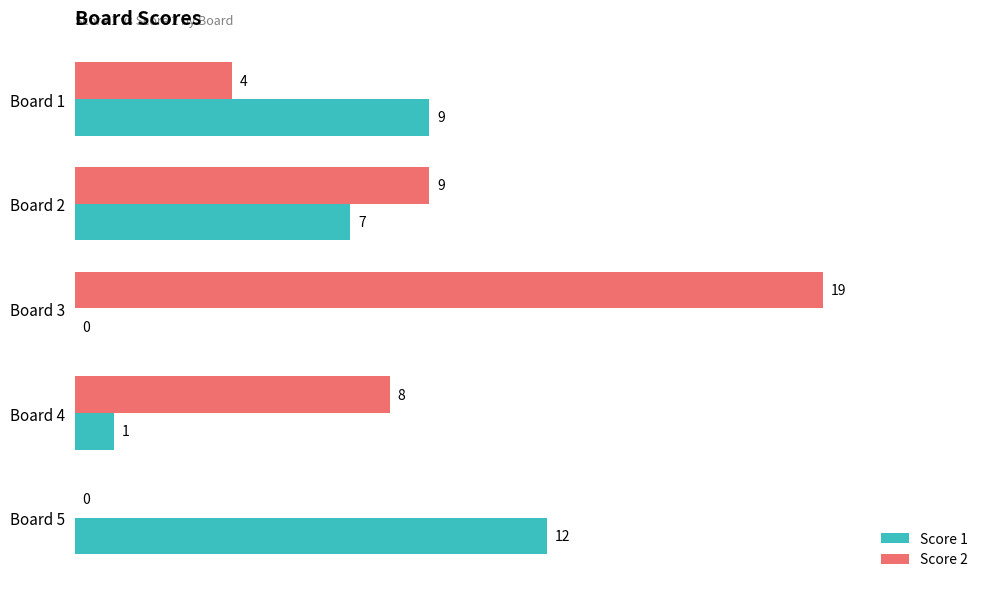

Which series changed the most between Board 2 and Board 5?

Score 2